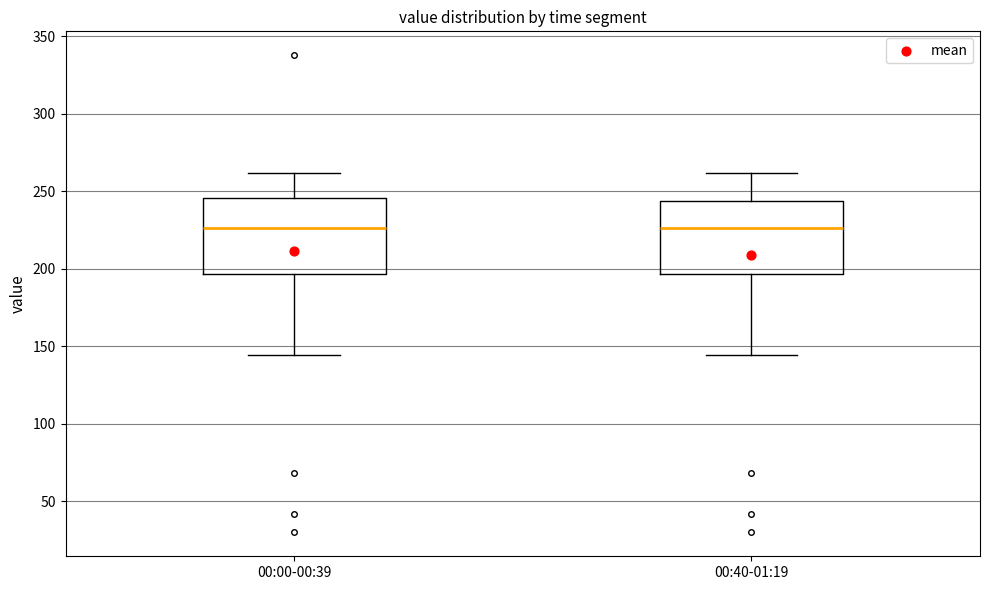

Reading left to right, transcribe this box plot: for each box, give where its median line is, the range the box spans, and where its two whiskers end, as read against the y-axis. The values are not printed on the chart, so give them approximately, as read against the axis.

00:00-00:39: median 225, box 195 to 245, whiskers 145 to 260
00:40-01:19: median 225, box 195 to 245, whiskers 145 to 260